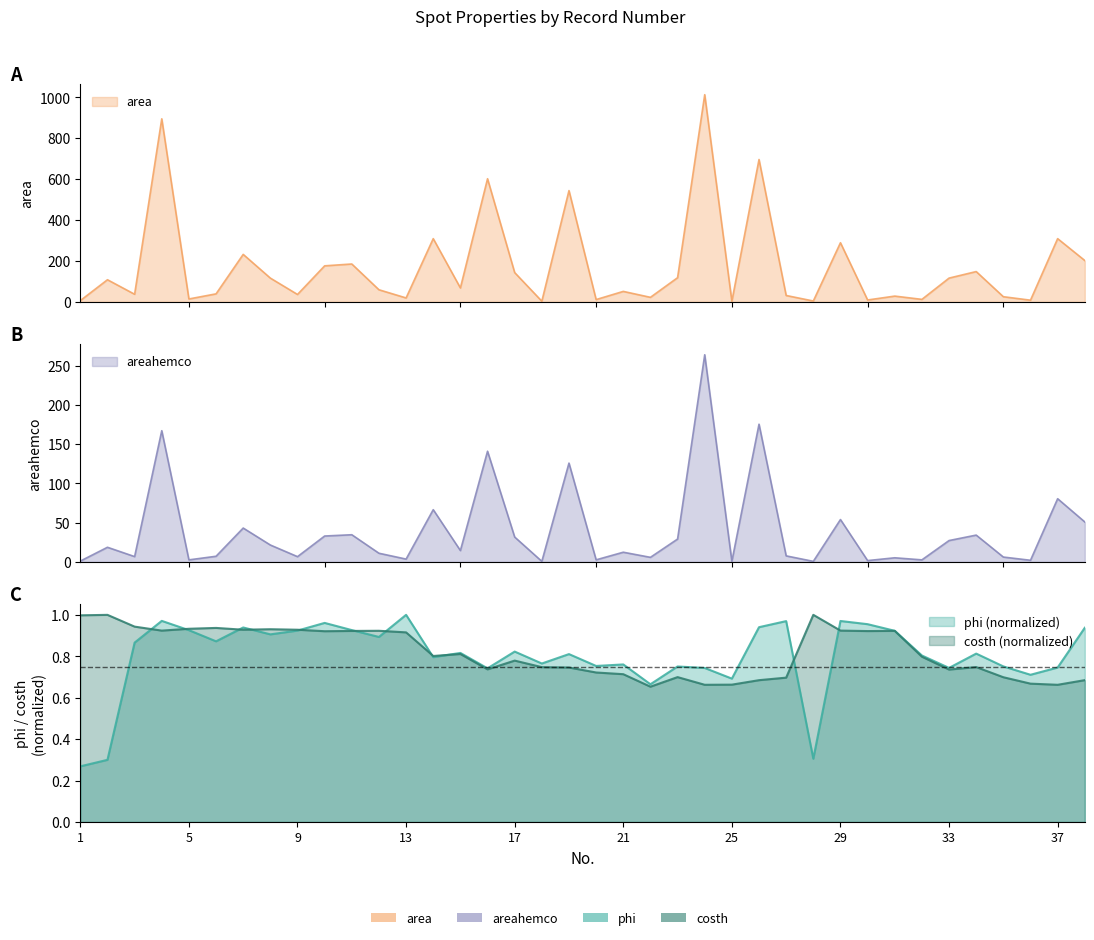

Rank the series by their maximum value, from highest to lowest.

area, areahemco, phi, costh